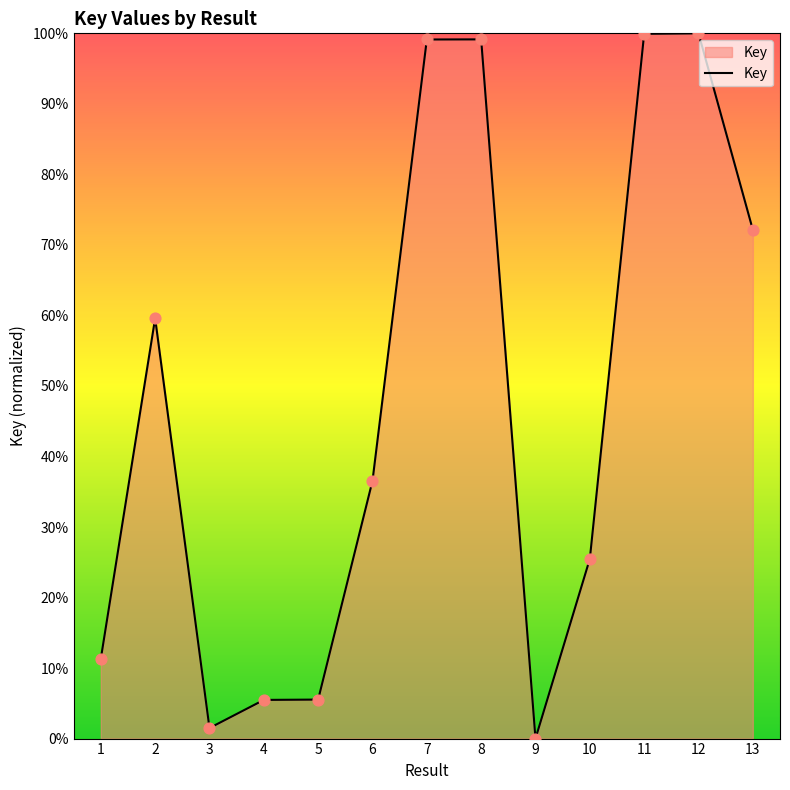

What is the change in value from 8 to 11?

+0.8